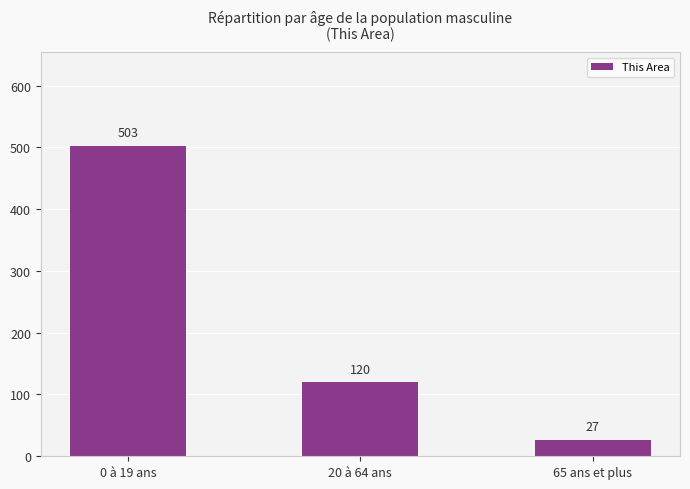

What is the ratio of the value at 0 à 19 ans to the value at 65 ans et plus?

18.6